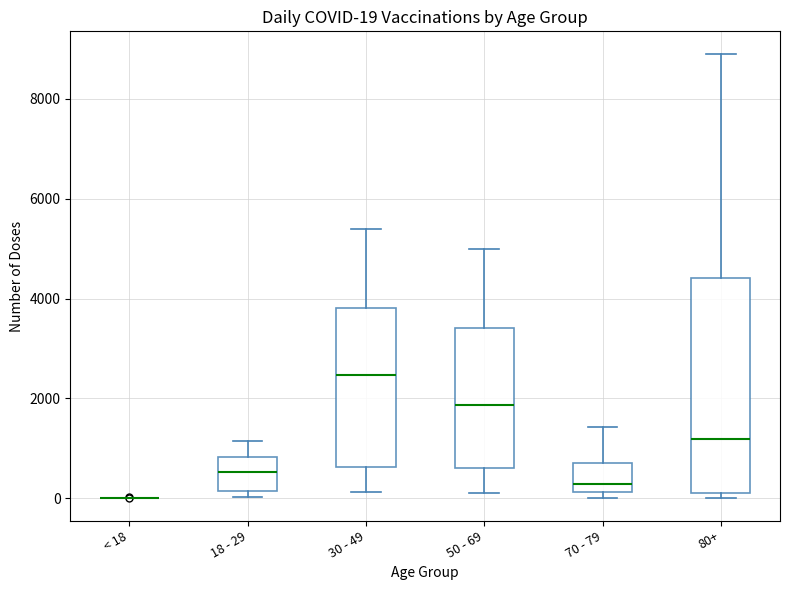

Which box is the tallest, from its lower edge to its upper edge?

80+